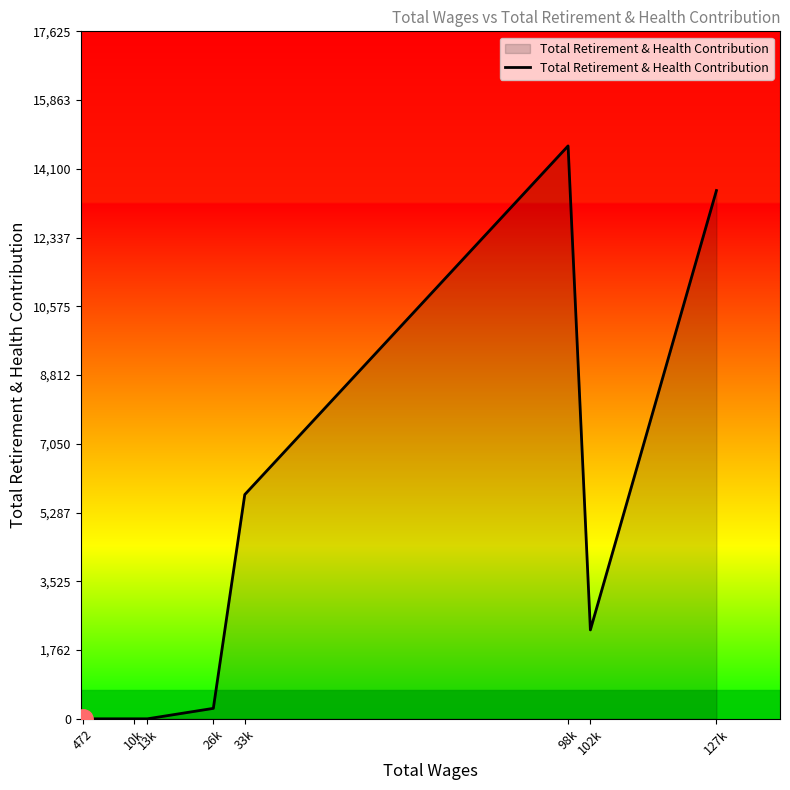

Which has a higher value, 127k or 98k?

98k